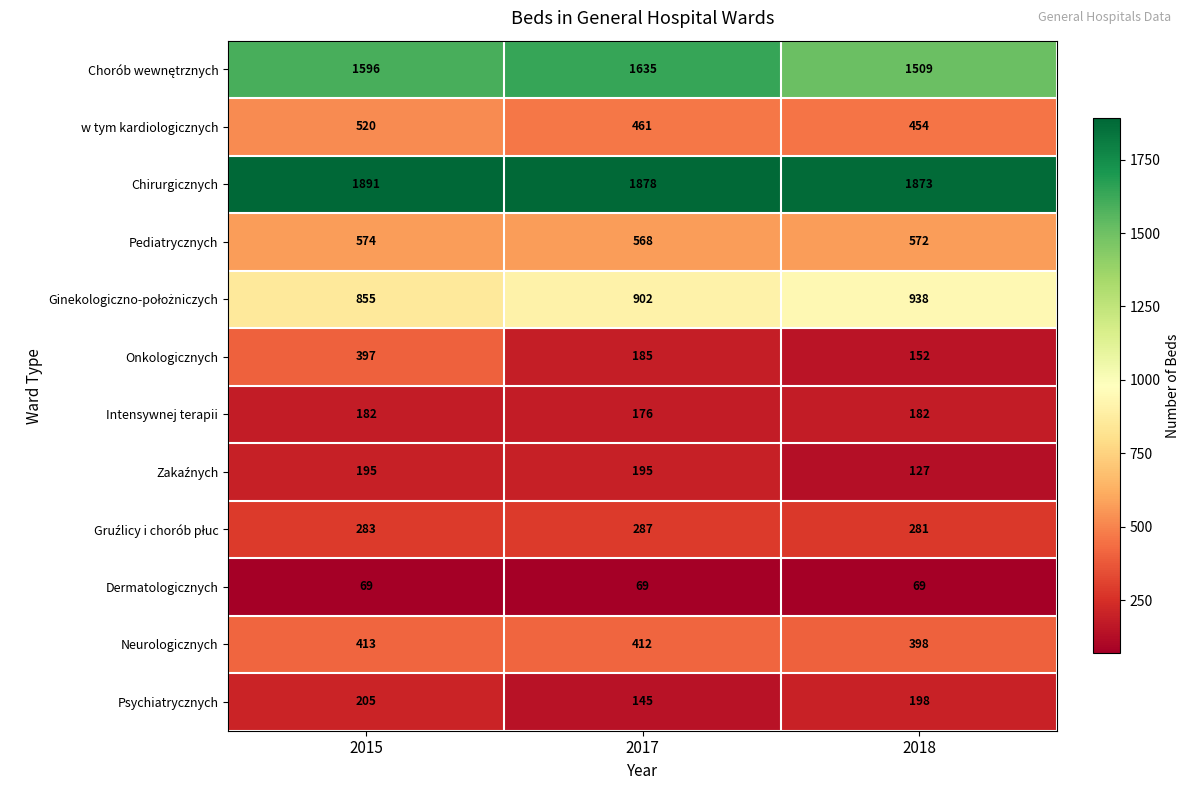

What is the highest value of the Intensywnej terapii series?

182